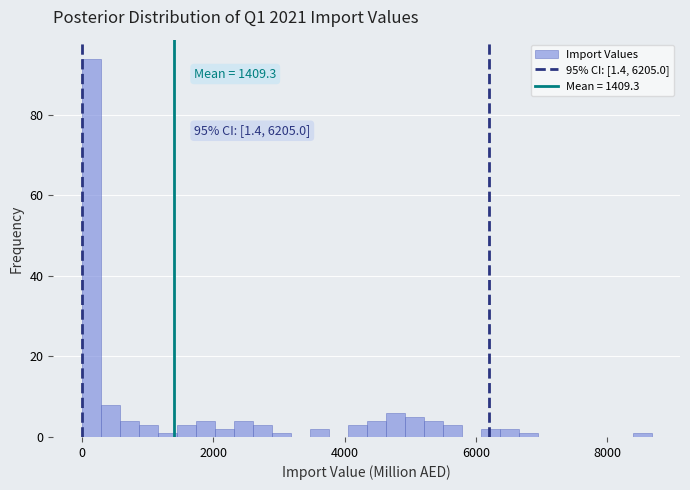

Read against the x-axis, roughly where is the centre of the tallest bar?

200